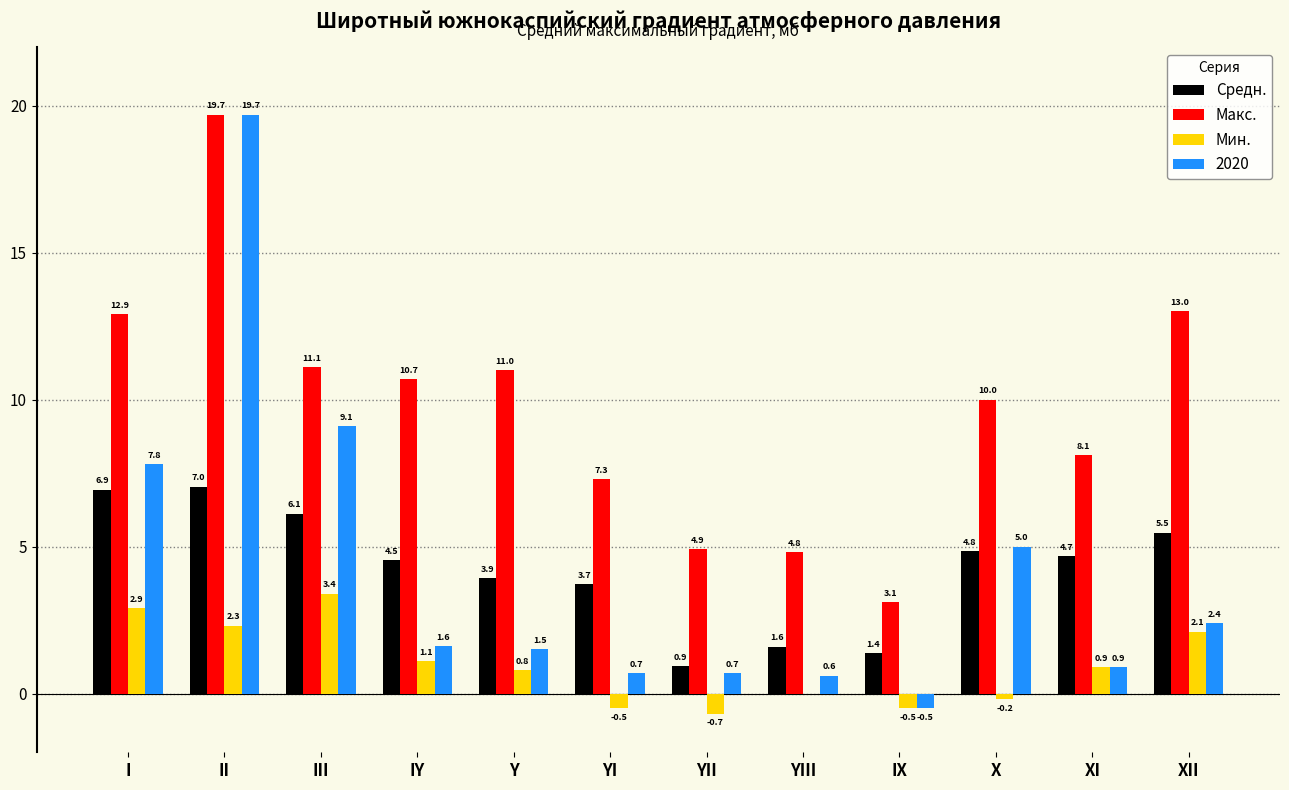

How many distinct data groups are displayed?

4